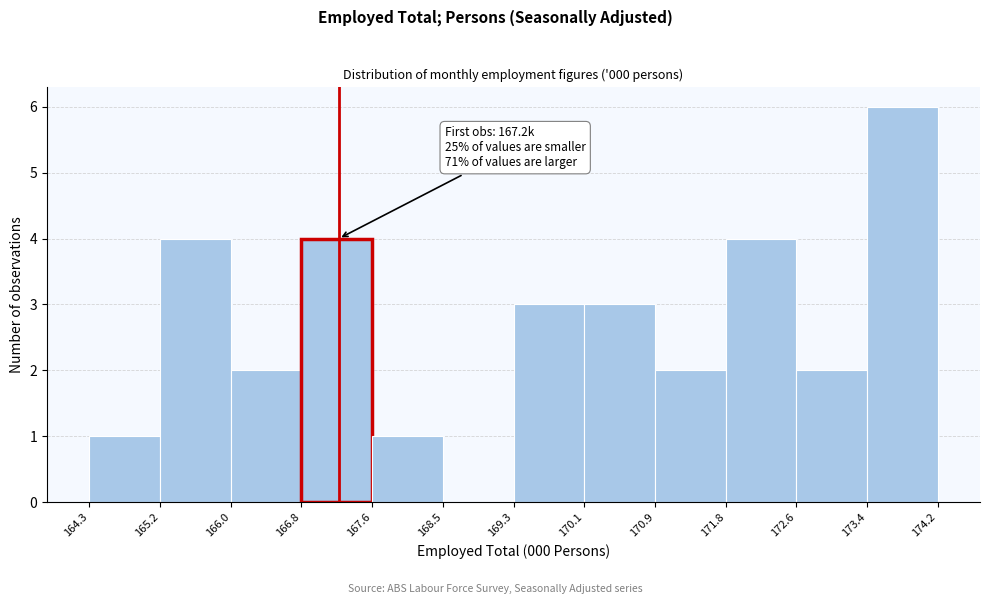

Over which range of the x-axis is the bar tallest?

173.4 to 174.2